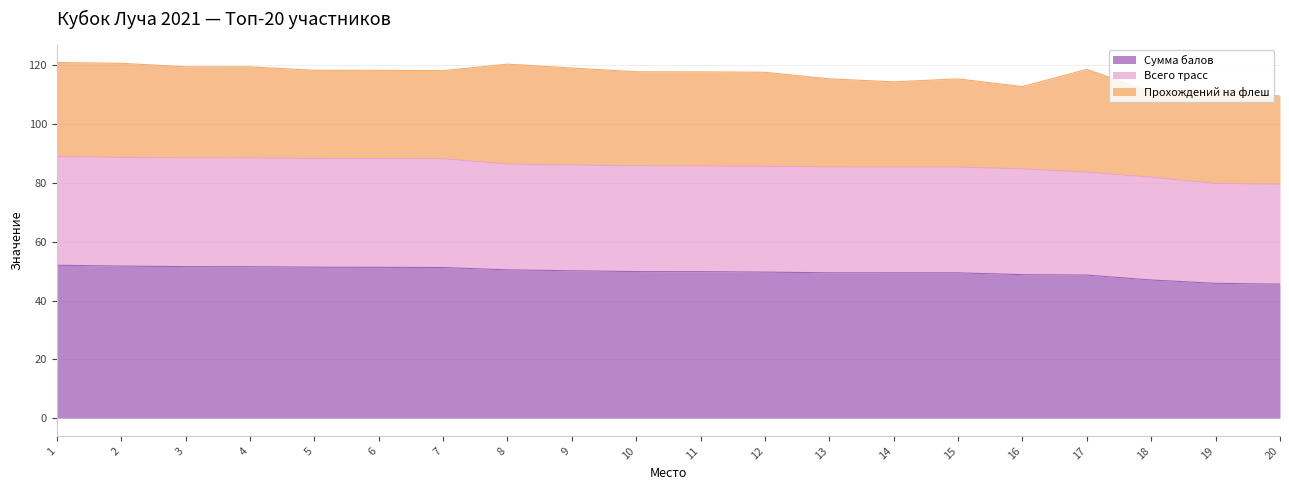

What is the maximum value for Сумма балов?

52.0